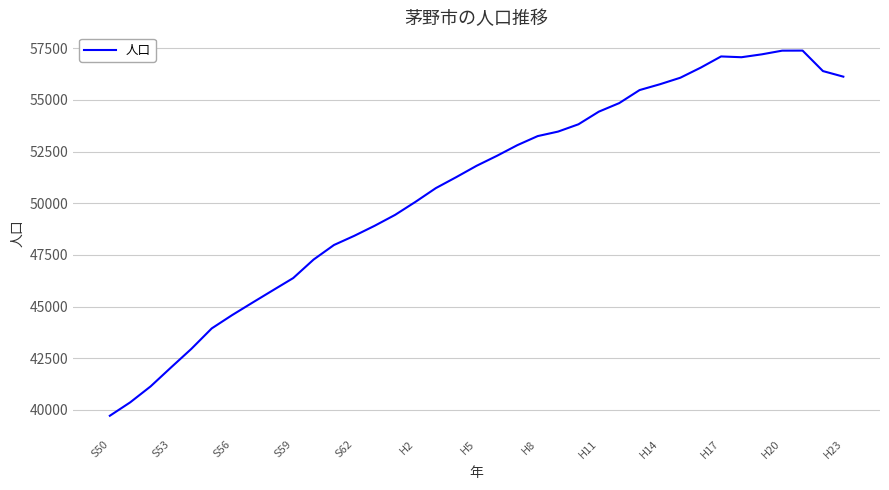

What is the minimum value shown in the chart?

39717